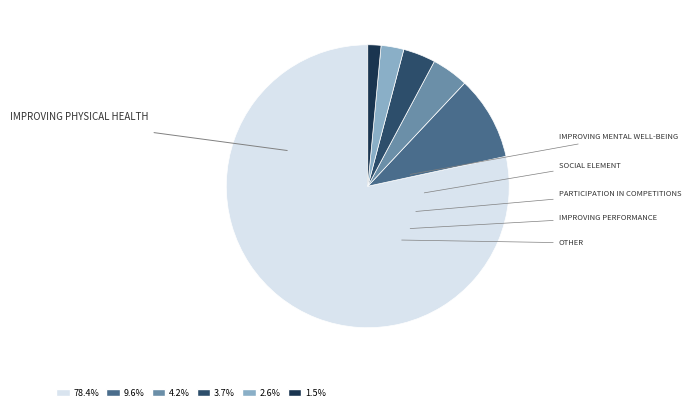

Is there any slice that represents more than half of the pie?

Yes